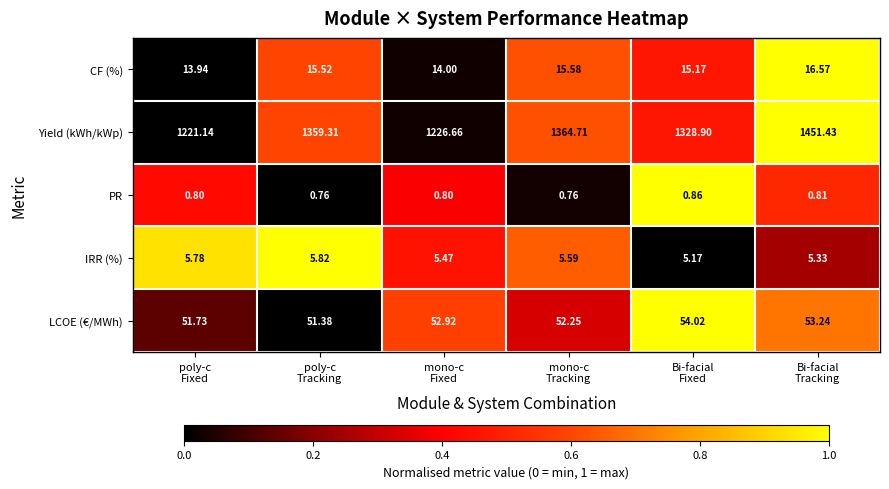

Which series has the largest range (max minus min)?

Yield (kWh/kWp)